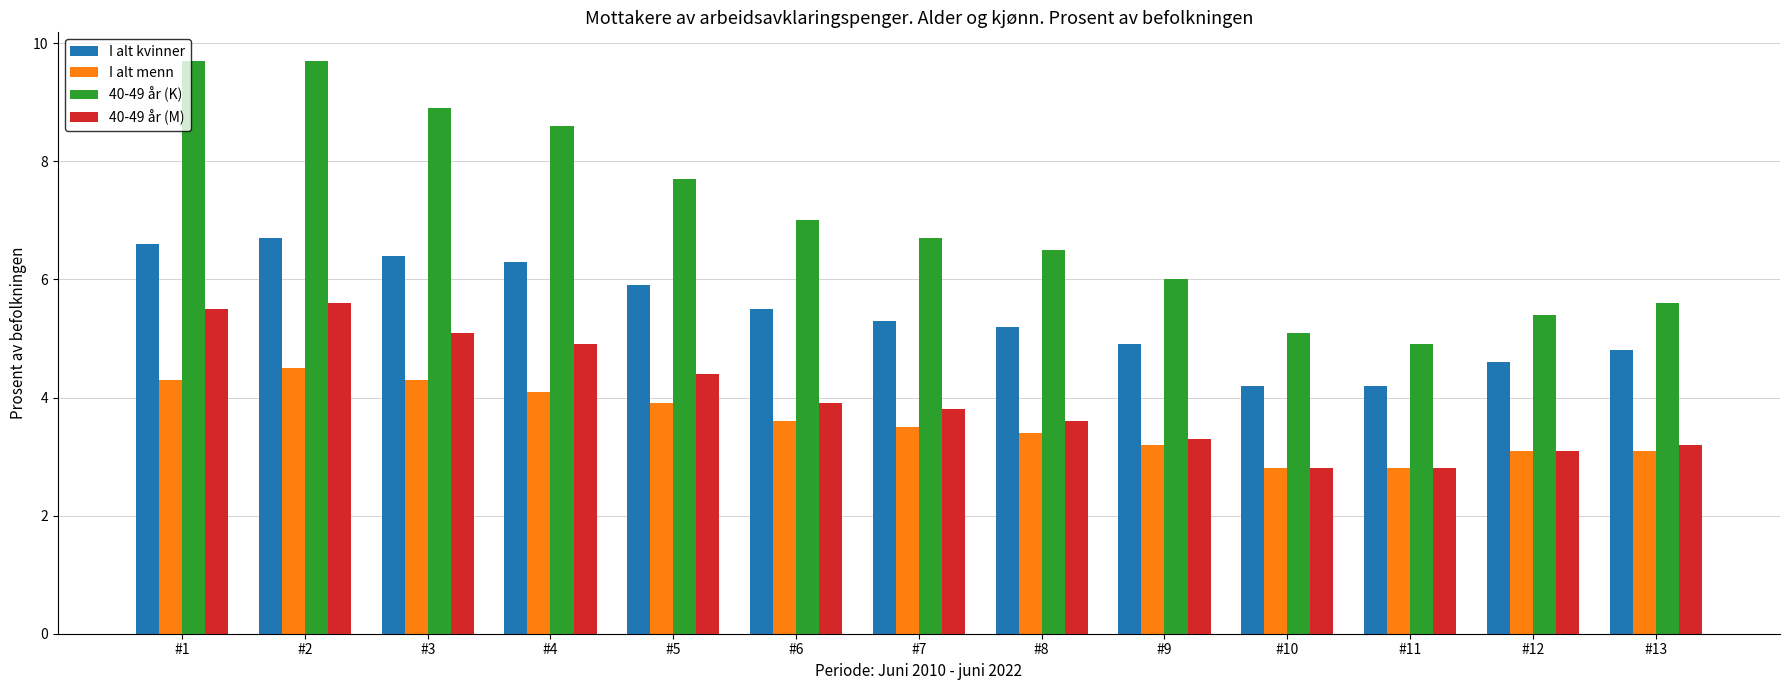

True or false: 40-49 år (K) has a value of 6.7 at #7.

True